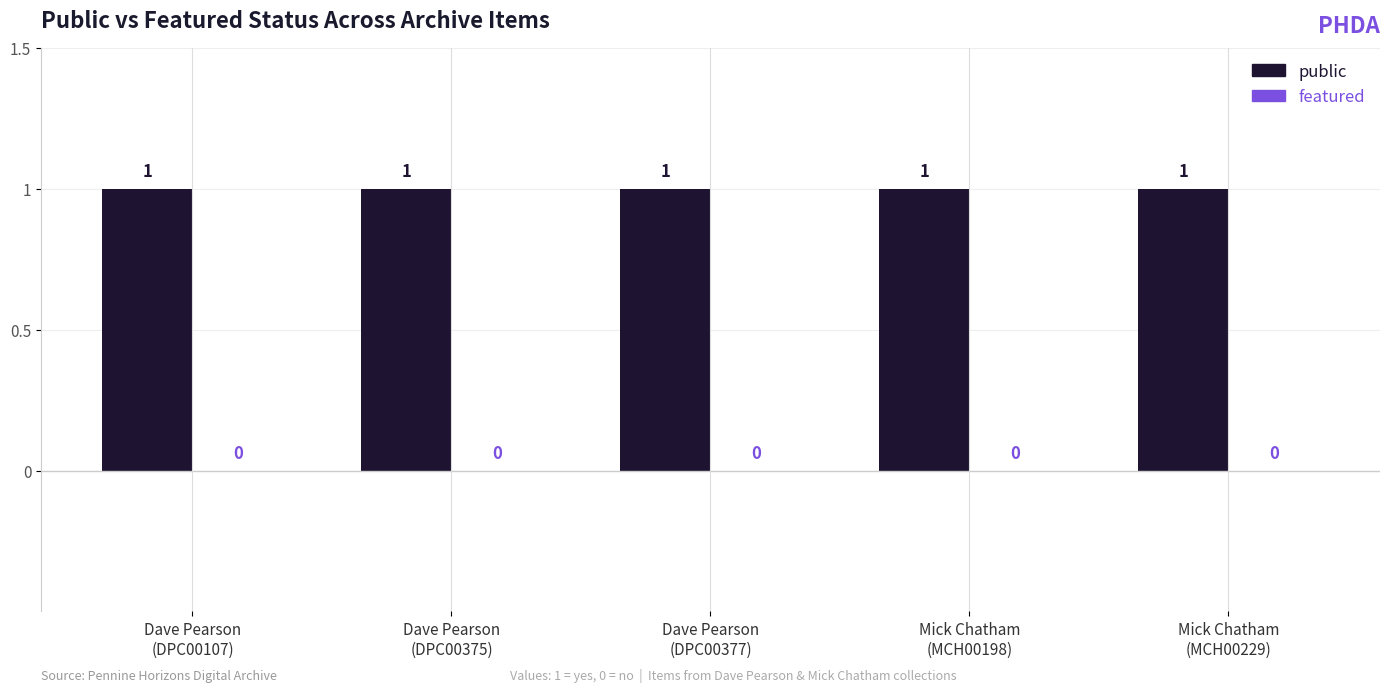

Which series has the largest total across all categories?

public